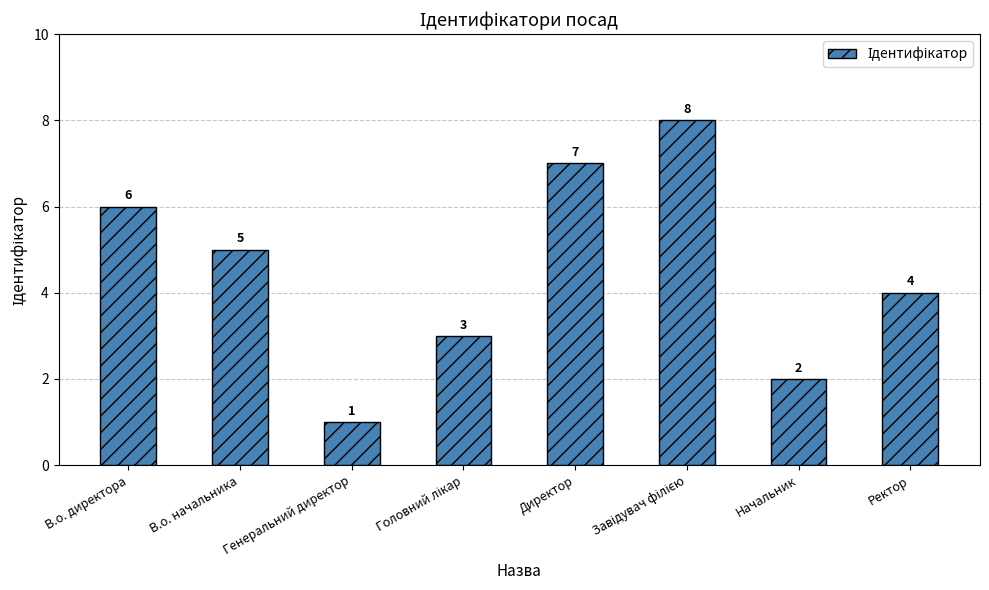

The chart shows a value of 1 at Начальник. True or false?

False